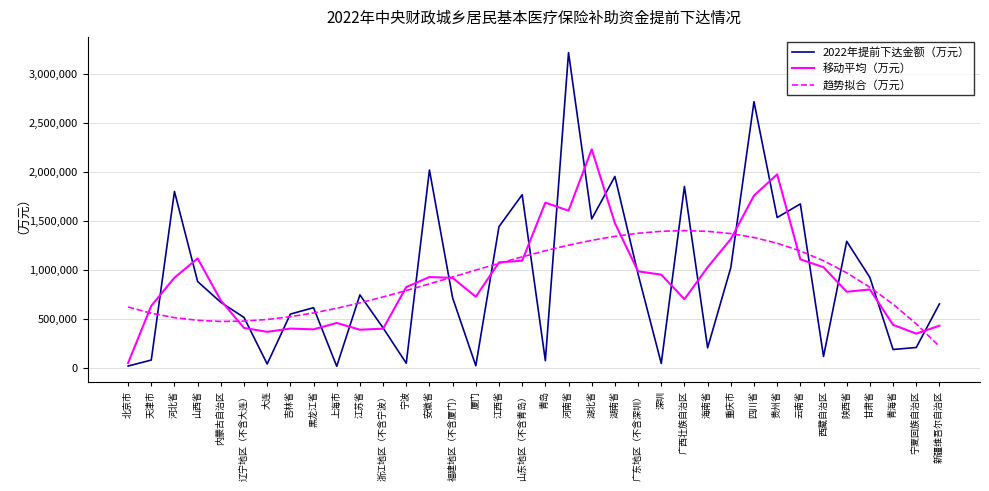

What is the average value of the 2022年提前下达金额（万元） series?

904556.3